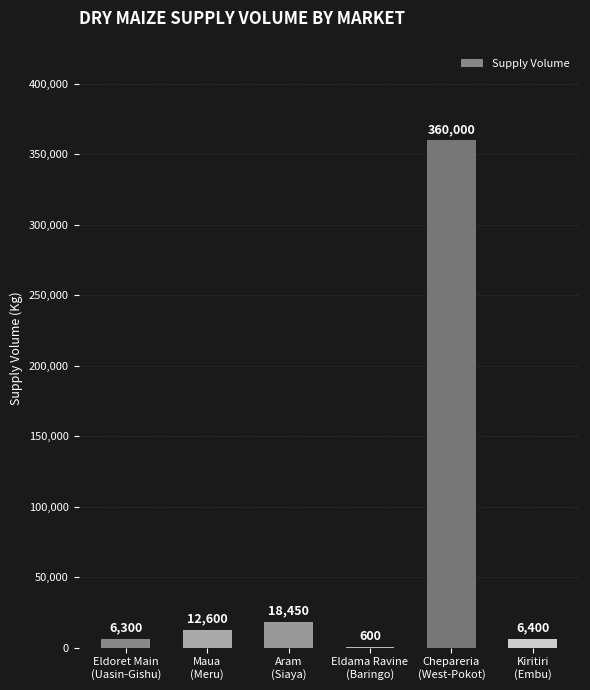

What is the sum of all values?

404350